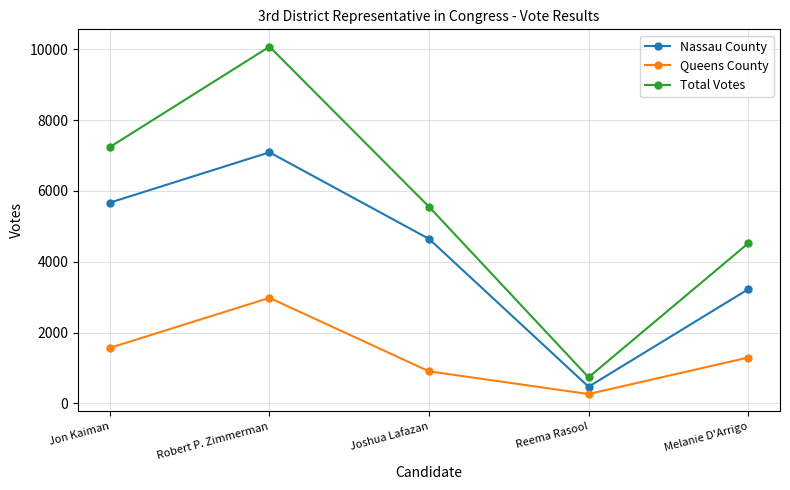

At which label does Queens County first exceed 1296?

Jon Kaiman